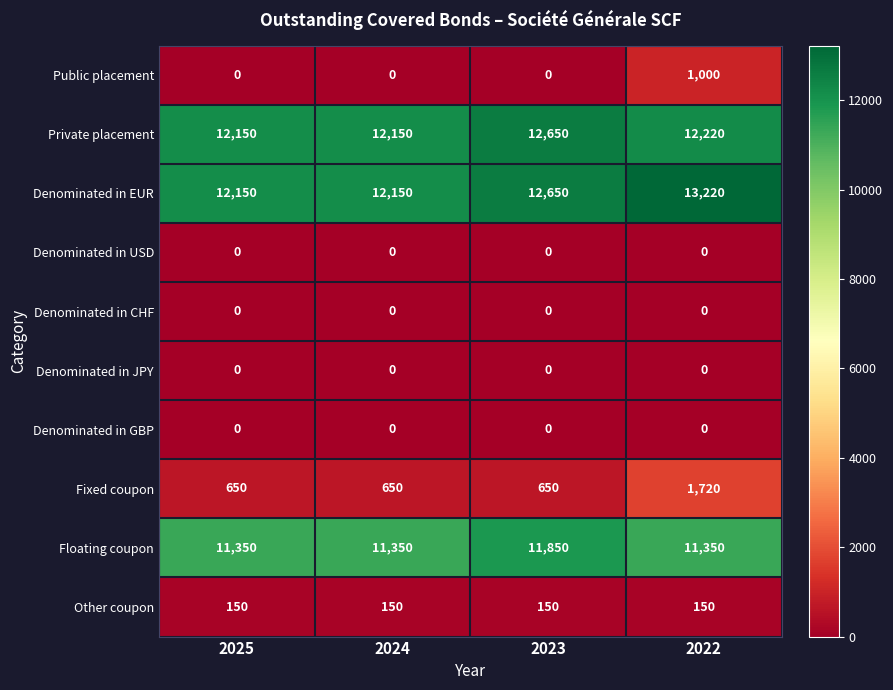

What is the total value across all series at 2025?

36450